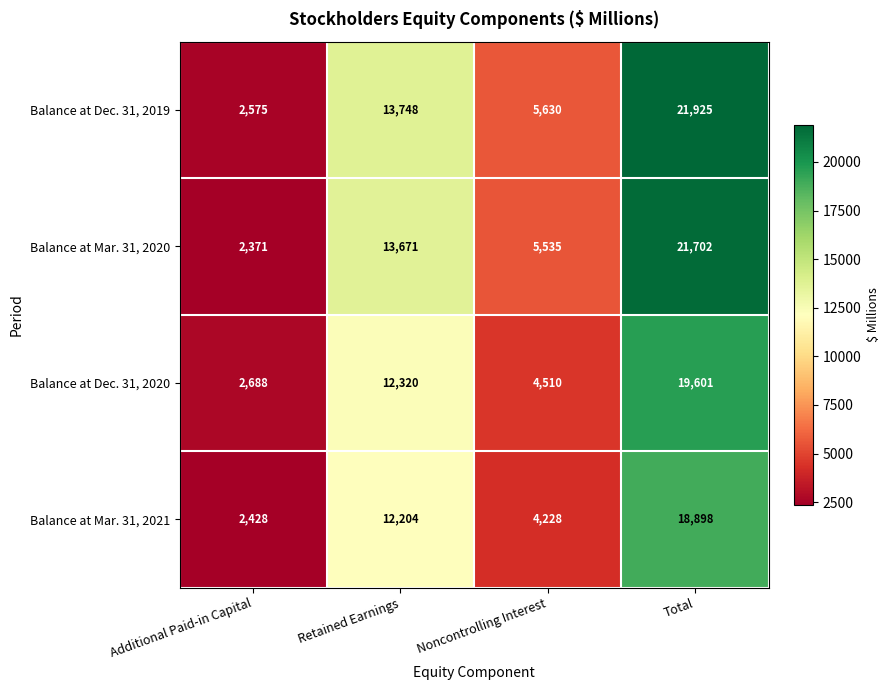

What is the total value across all series at Additional Paid-in Capital?

10062